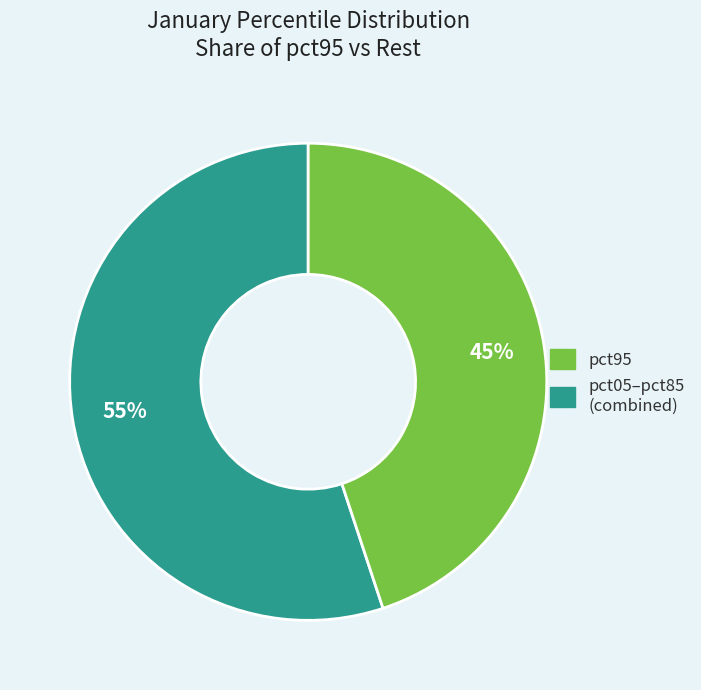

To the nearest percent, what is the average slice percentage?

50%